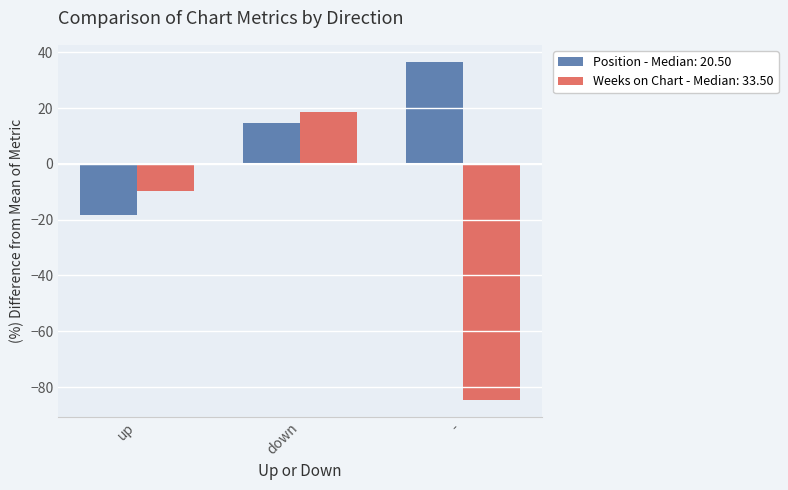

Reading left to right, transcribe all the data shown in this chart.

Position - Median: 20.50: up=-18.4	down=14.5	-=36.6
Weeks on Chart - Median: 33.50: up=-9.7	down=18.6	-=-84.5